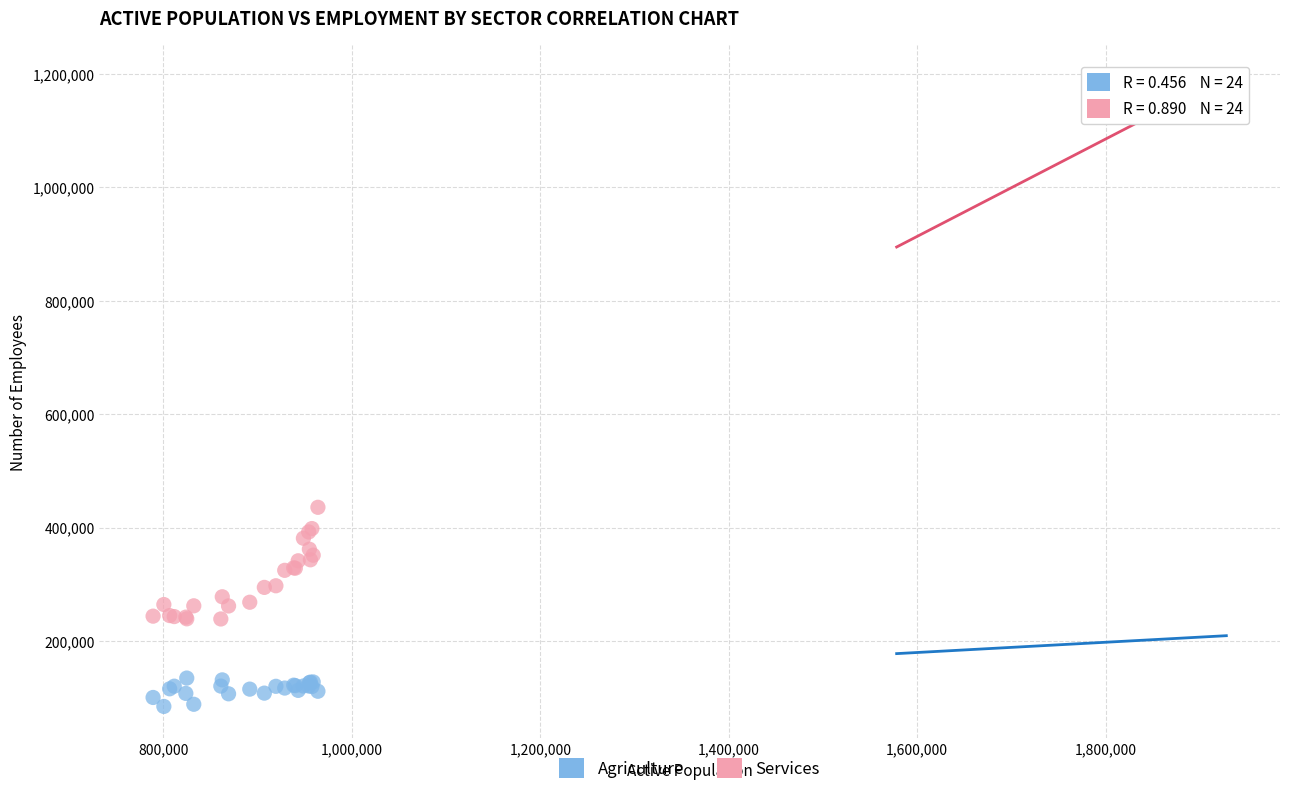

Which series reaches the minimum Y coordinate?

Agriculture